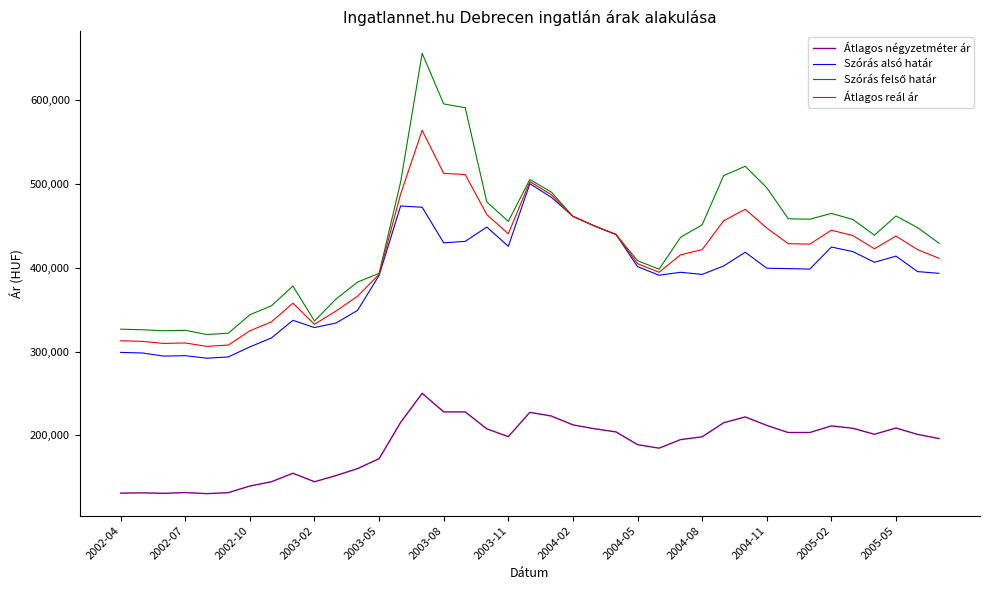

True or false: Átlagos négyzetméter ár and Szórás alsó határ intersect in this chart.

False